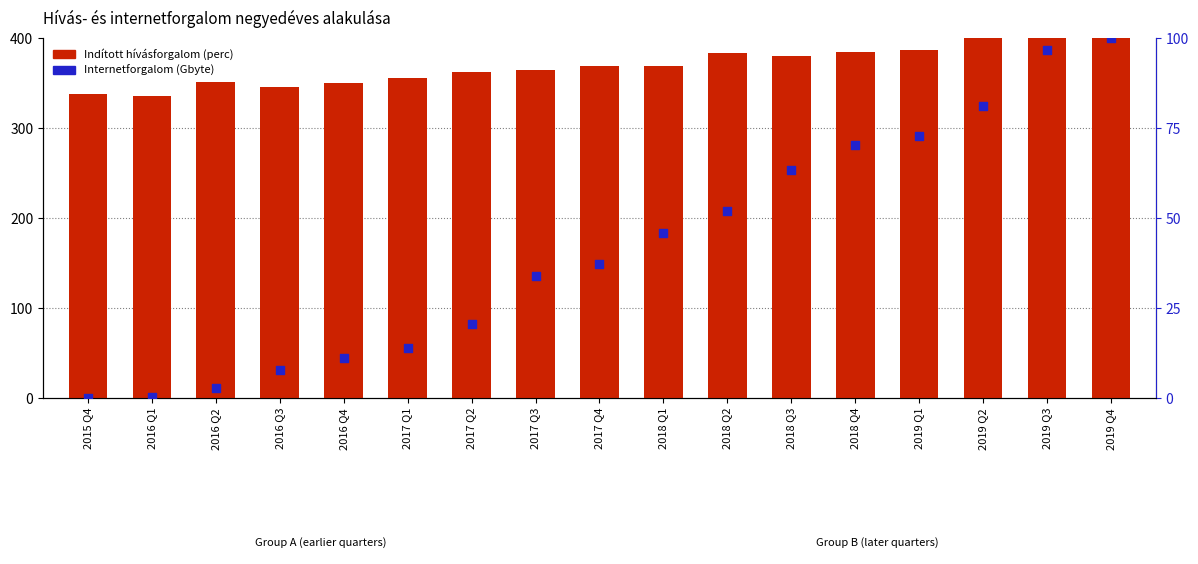

Is the value of Indított hívásforgalom (perc) at 2017 Q2 greater than the value of Internetforgalom (Gbyte) at 2016 Q3?

Yes